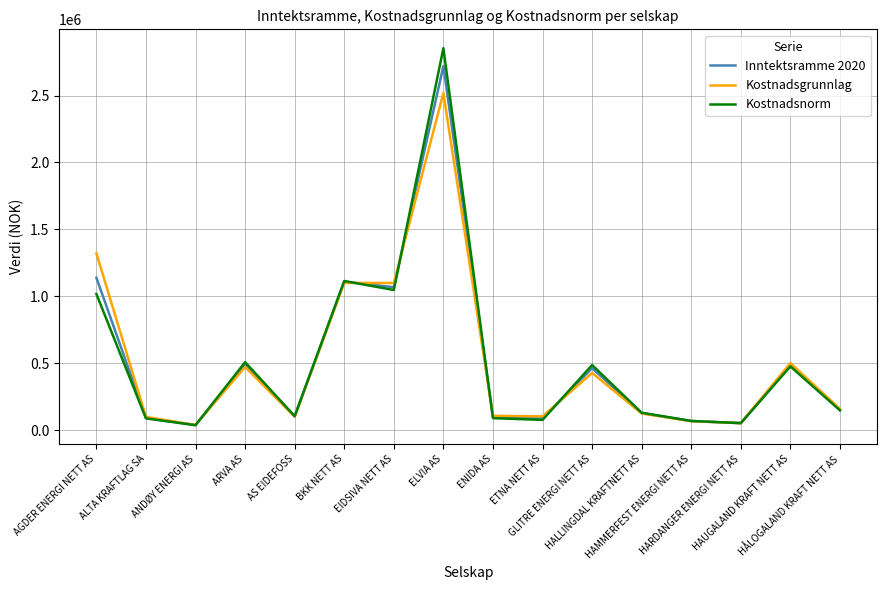

Where does the Kostnadsnorm series first go above 147187?

AGDER ENERGI NETT AS